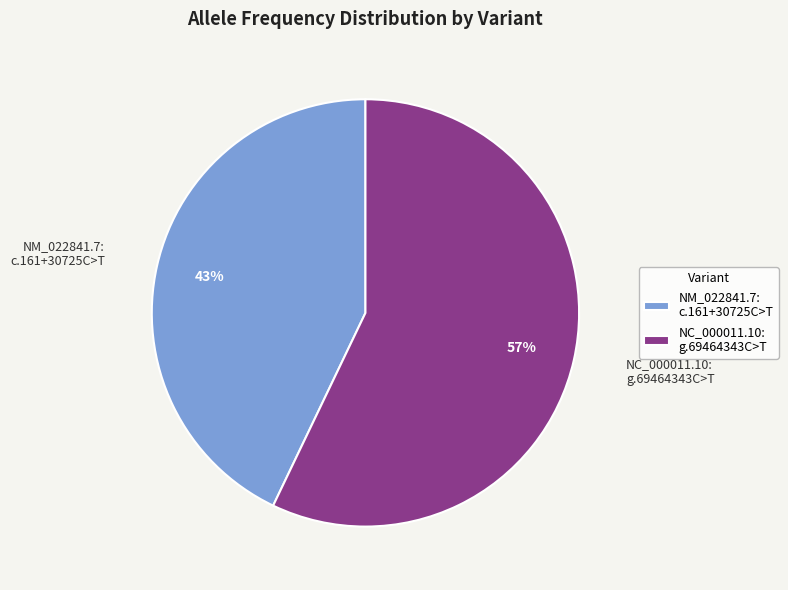

To the nearest percent, what portion does NC_000011.10: g.69464343C>T represent?

57%